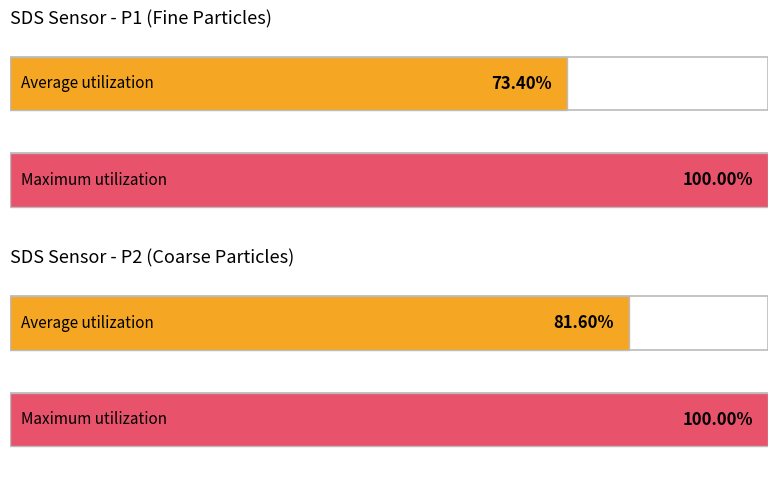

Are the bars grouped side by side (vs. stacked)?

Yes